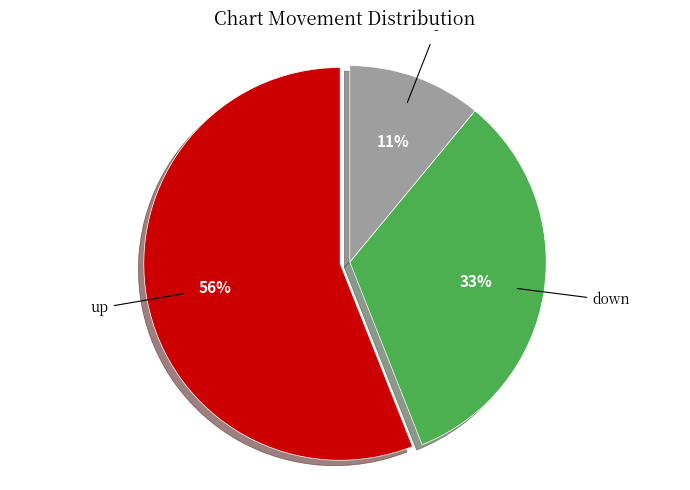

Count the number of slices in the pie.

3